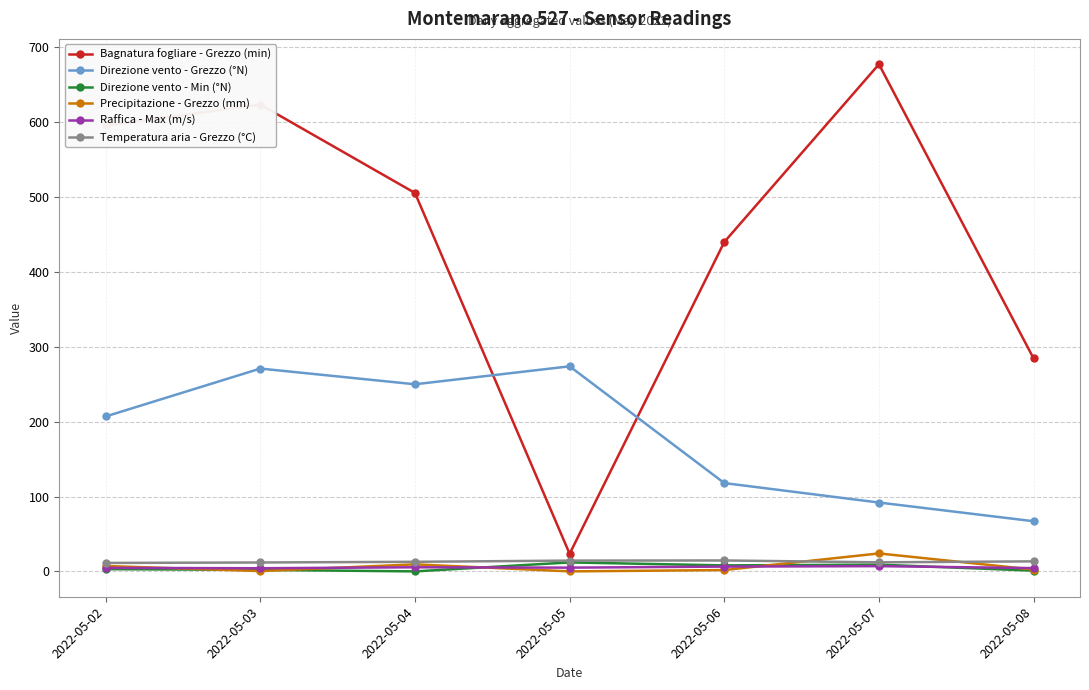

How many distinct data groups are displayed?

6